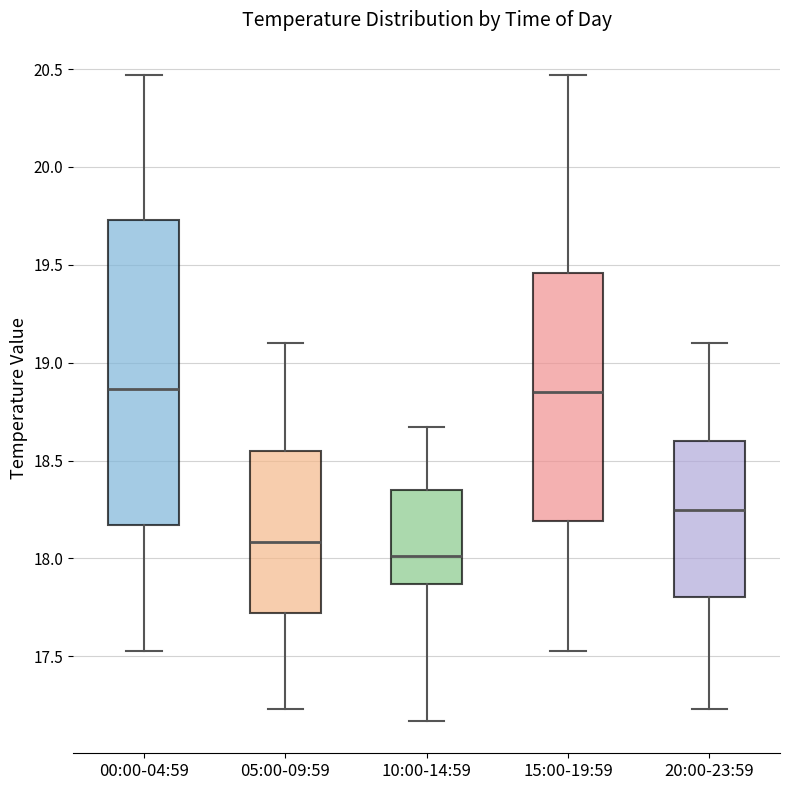

Which box is the tallest, from its lower edge to its upper edge?

00:00-04:59